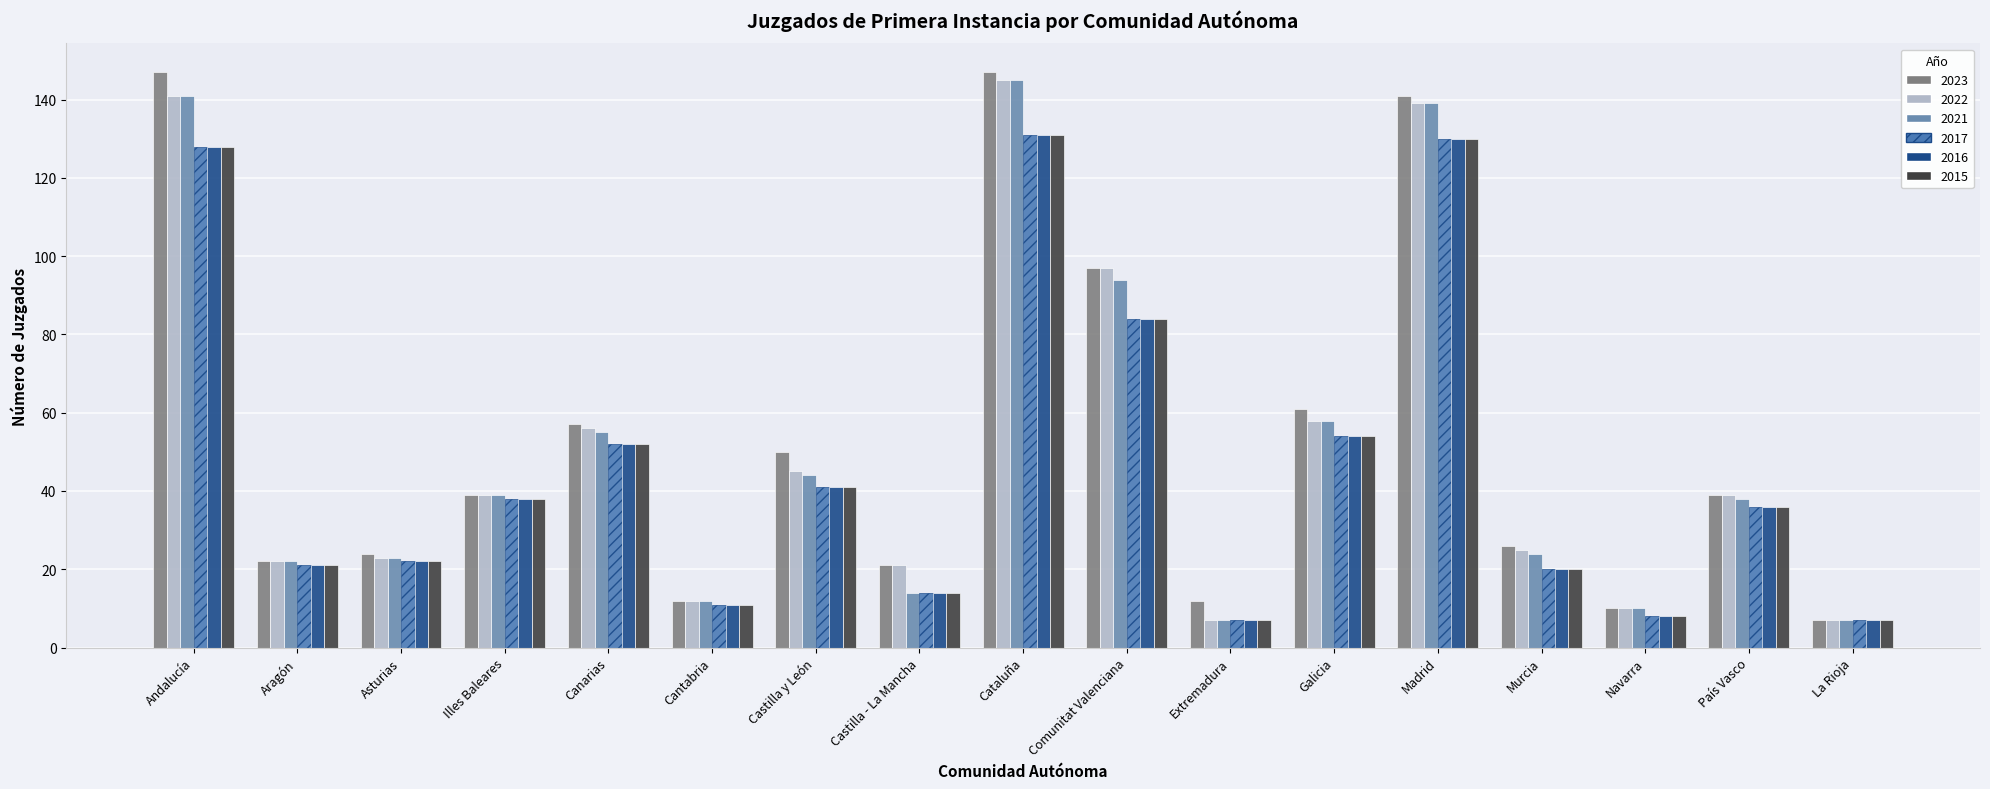

Reading left to right, list all the values displayed in this chart.

2023: Andalucía=147	Aragón=22	Asturias=24	Illes Baleares=39	Canarias=57	Cantabria=12	Castilla y León=50	Castilla - La Mancha=21	Cataluña=147	Comunitat Valenciana=97	Extremadura=12	Galicia=61	Madrid=141	Murcia=26	Navarra=10	País Vasco=39	La Rioja=7
2022: Andalucía=141	Aragón=22	Asturias=23	Illes Baleares=39	Canarias=56	Cantabria=12	Castilla y León=45	Castilla - La Mancha=21	Cataluña=145	Comunitat Valenciana=97	Extremadura=7	Galicia=58	Madrid=139	Murcia=25	Navarra=10	País Vasco=39	La Rioja=7
2021: Andalucía=141	Aragón=22	Asturias=23	Illes Baleares=39	Canarias=55	Cantabria=12	Castilla y León=44	Castilla - La Mancha=14	Cataluña=145	Comunitat Valenciana=94	Extremadura=7	Galicia=58	Madrid=139	Murcia=24	Navarra=10	País Vasco=38	La Rioja=7
2017: Andalucía=128	Aragón=21	Asturias=22	Illes Baleares=38	Canarias=52	Cantabria=11	Castilla y León=41	Castilla - La Mancha=14	Cataluña=131	Comunitat Valenciana=84	Extremadura=7	Galicia=54	Madrid=130	Murcia=20	Navarra=8	País Vasco=36	La Rioja=7
2016: Andalucía=128	Aragón=21	Asturias=22	Illes Baleares=38	Canarias=52	Cantabria=11	Castilla y León=41	Castilla - La Mancha=14	Cataluña=131	Comunitat Valenciana=84	Extremadura=7	Galicia=54	Madrid=130	Murcia=20	Navarra=8	País Vasco=36	La Rioja=7
2015: Andalucía=128	Aragón=21	Asturias=22	Illes Baleares=38	Canarias=52	Cantabria=11	Castilla y León=41	Castilla - La Mancha=14	Cataluña=131	Comunitat Valenciana=84	Extremadura=7	Galicia=54	Madrid=130	Murcia=20	Navarra=8	País Vasco=36	La Rioja=7